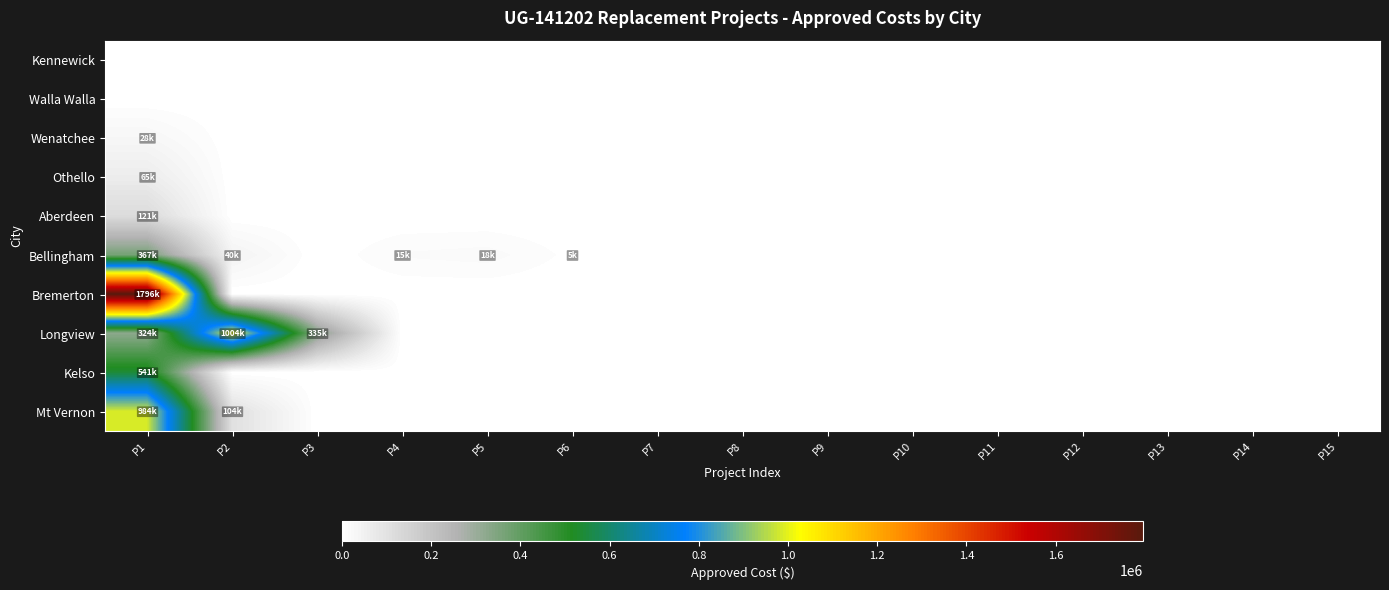

Reading right to left, transcribe all the data shown in this chart.

Kennewick: P15=0.0	P14=0.0	P13=0.0	P12=0.0	P11=0.0	P10=0.0	P9=0.0	P8=0.0	P7=0.0	P6=0.0	P5=0.0	P4=0.0	P3=0.0	P2=0.0	P1=0.0
Walla Walla: P15=0.0	P14=0.0	P13=0.0	P12=0.0	P11=0.0	P10=0.0	P9=0.0	P8=0.0	P7=0.0	P6=0.0	P5=0.0	P4=0.0	P3=0.0	P2=0.0	P1=0.0
Wenatchee: P15=0.0	P14=0.0	P13=0.0	P12=0.0	P11=0.0	P10=0.0	P9=0.0	P8=0.0	P7=0.0	P6=0.0	P5=0.0	P4=0.0	P3=0.0	P2=0.0	P1=28362.3
Othello: P15=0.0	P14=0.0	P13=0.0	P12=0.0	P11=0.0	P10=0.0	P9=0.0	P8=0.0	P7=0.0	P6=0.0	P5=0.0	P4=0.0	P3=0.0	P2=0.0	P1=64512.6
Aberdeen: P15=0.0	P14=0.0	P13=0.0	P12=0.0	P11=0.0	P10=0.0	P9=0.0	P8=0.0	P7=0.0	P6=0.0	P5=0.0	P4=0.0	P3=0.0	P2=0.0	P1=120852.5
Bellingham: P15=0.0	P14=0.0	P13=0.0	P12=0.0	P11=0.0	P10=0.0	P9=0.0	P8=0.0	P7=0.0	P6=4573.8	P5=17719.4	P4=15020.2	P3=0.0	P2=39888.1	P1=366683.3
Bremerton: P15=0.0	P14=0.0	P13=0.0	P12=0.0	P11=0.0	P10=0.0	P9=0.0	P8=0.0	P7=0.0	P6=0.0	P5=0.0	P4=0.0	P3=0.0	P2=0.0	P1=1796130.7
Longview: P15=0.0	P14=0.0	P13=0.0	P12=0.0	P11=0.0	P10=0.0	P9=0.0	P8=0.0	P7=0.0	P6=0.0	P5=0.0	P4=0.0	P3=335377.1	P2=1004091.9	P1=323528.0
Kelso: P15=0.0	P14=0.0	P13=0.0	P12=0.0	P11=0.0	P10=0.0	P9=0.0	P8=0.0	P7=0.0	P6=0.0	P5=0.0	P4=0.0	P3=0.0	P2=0.0	P1=540696.1
Mt Vernon: P15=0.0	P14=0.0	P13=0.0	P12=0.0	P11=0.0	P10=0.0	P9=0.0	P8=0.0	P7=0.0	P6=0.0	P5=0.0	P4=0.0	P3=0.0	P2=104492.2	P1=984154.1